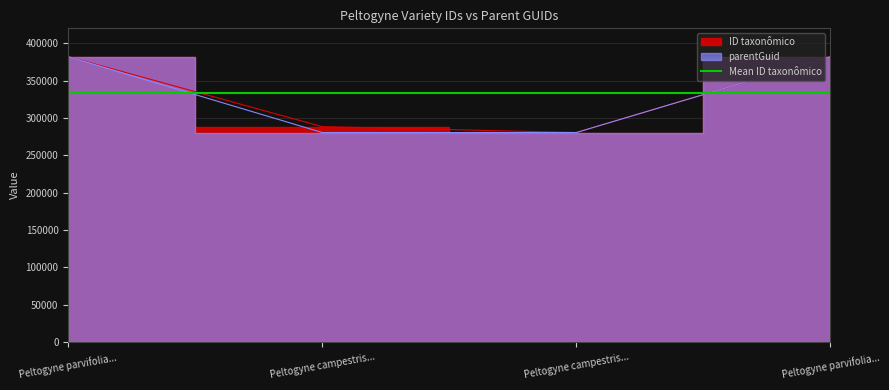

The parentGuid series shows 382020 at Peltogyne parvifolia.... True or false?

True